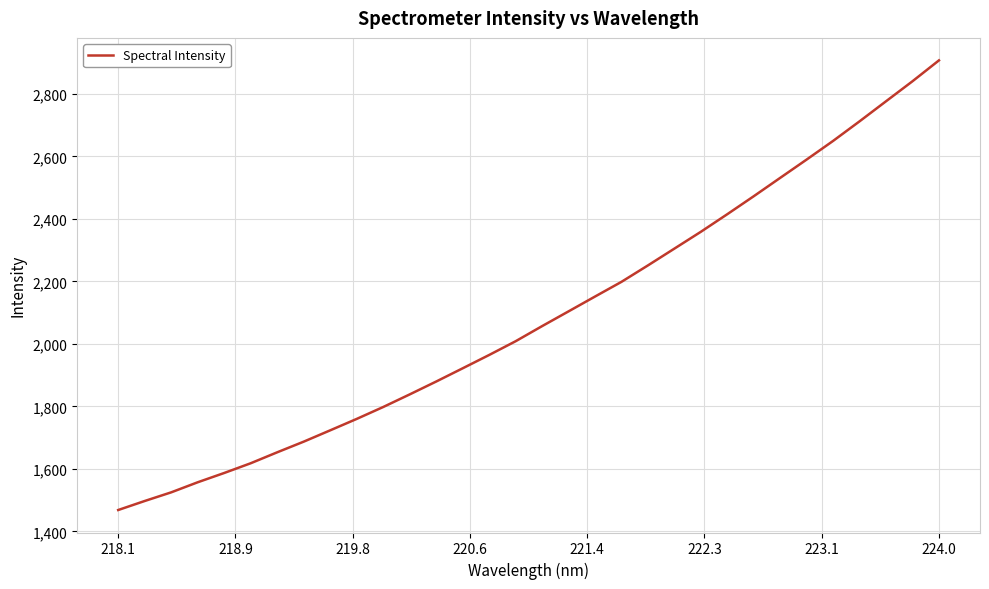

What is the greatest value displayed?

2907.2